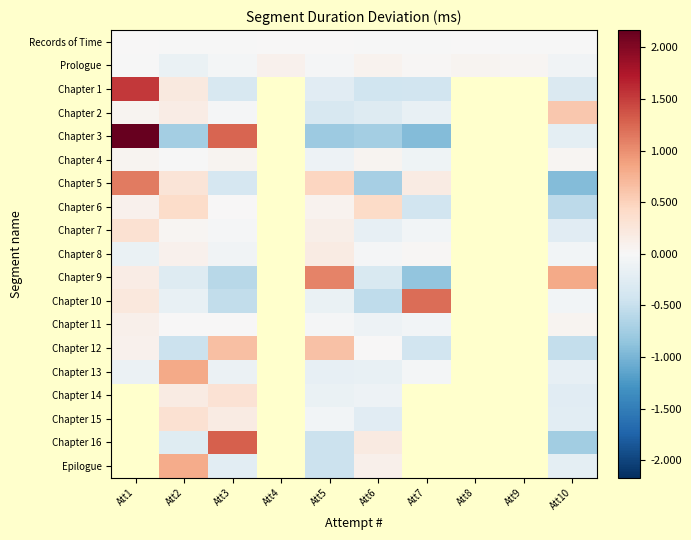

Rank the series by their maximum value, from highest to lowest.

Chapter 3, Chapter 1, Chapter 10, Chapter 5, Chapter 9, Chapter 13, Chapter 2, Chapter 6, Chapter 7, Chapter 8, Prologue, Chapter 4, Records of Time, Chapter 14, Chapter 15, Chapter 16, Epilogue, Chapter 12, Chapter 11